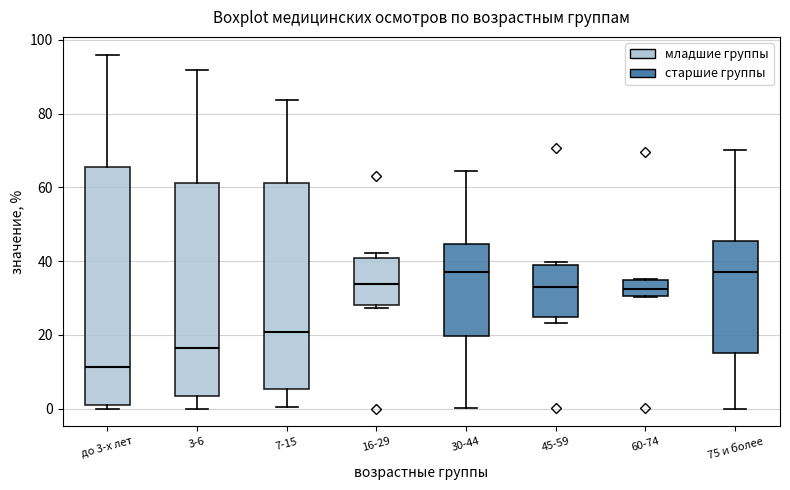

Which box has the lowest median line?

до 3-х лет